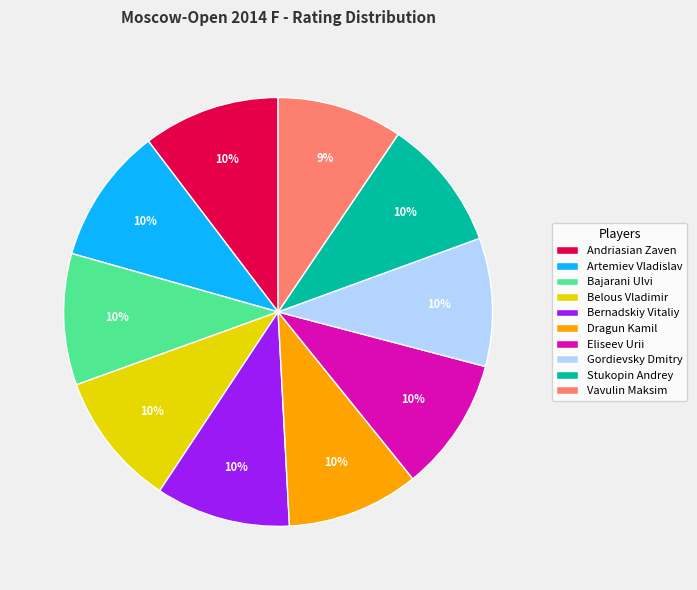

To the nearest percent, what percentage of the pie is Belous Vladimir?

10%